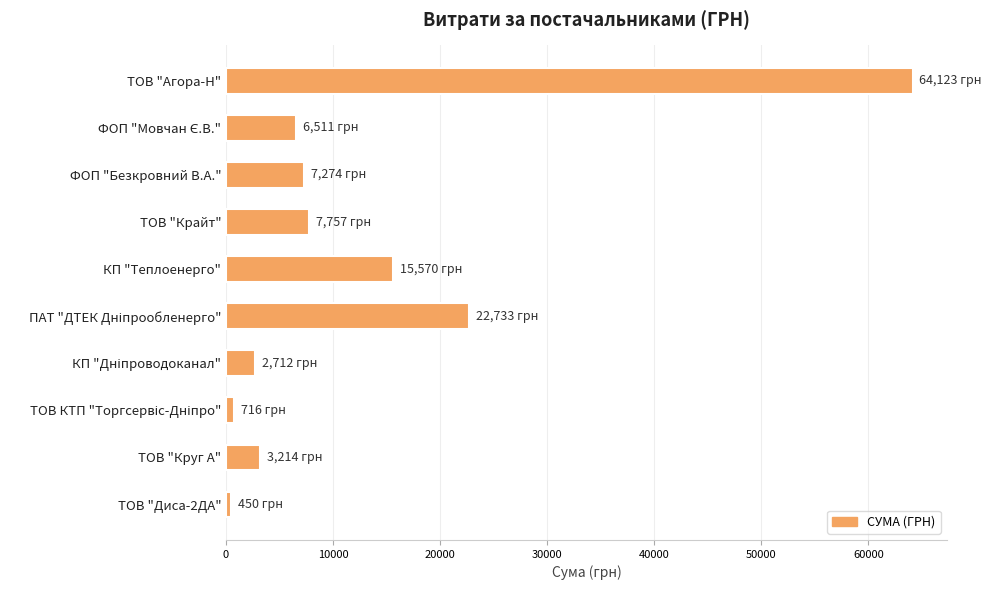

True or false: the data shows 7274.4 at ФОП "Безкровний В.А.".

True